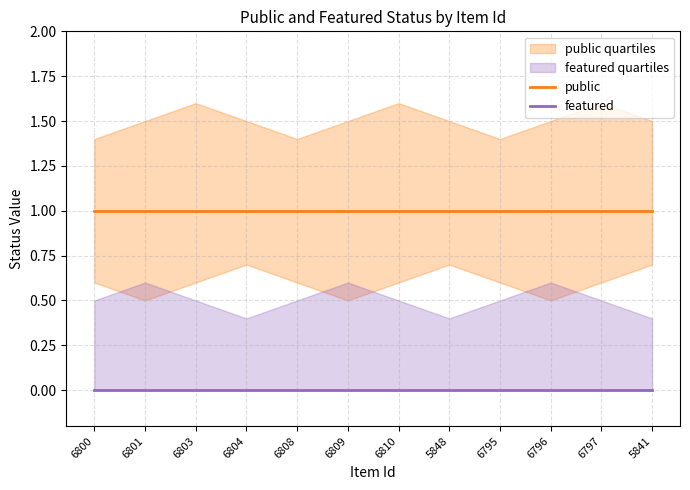

What is the spread (max minus min) of values at 6810?

1